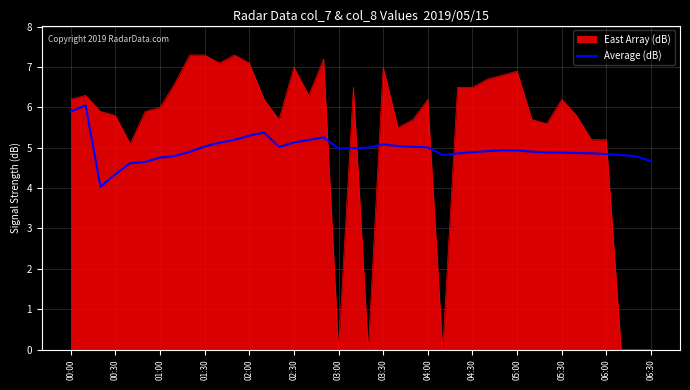

How many lines are shown in the chart?

2